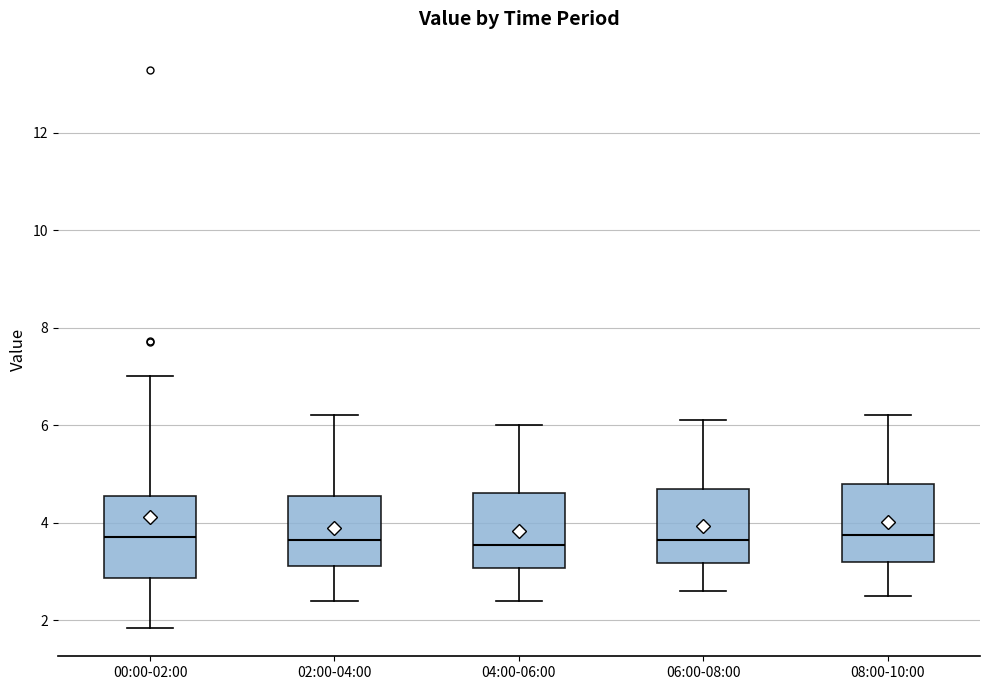

Reading left to right, transcribe this box plot: for each box, give where its median line is, the range the box spans, and where its two whiskers end, as read against the y-axis. The values are not printed on the chart, so give them approximately, as read against the axis.

00:00-02:00: median 3.8, box 2.8 to 4.6, whiskers 1.8 to 7.0
02:00-04:00: median 3.6, box 3.2 to 4.6, whiskers 2.4 to 6.2
04:00-06:00: median 3.6, box 3.0 to 4.6, whiskers 2.4 to 6.0
06:00-08:00: median 3.6, box 3.2 to 4.8, whiskers 2.6 to 6.2
08:00-10:00: median 3.8, box 3.2 to 4.8, whiskers 2.6 to 6.2